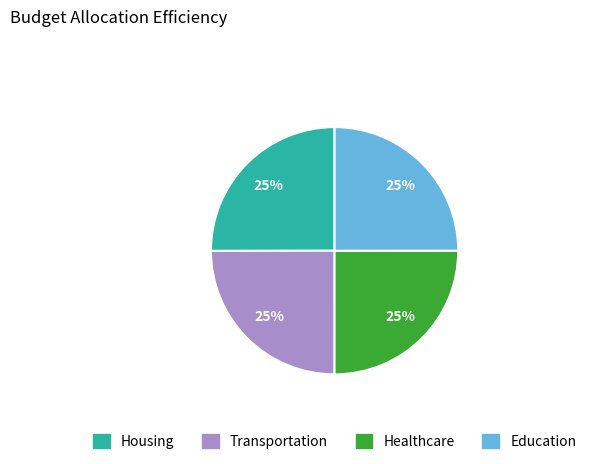

Does any single category account for the majority?

No